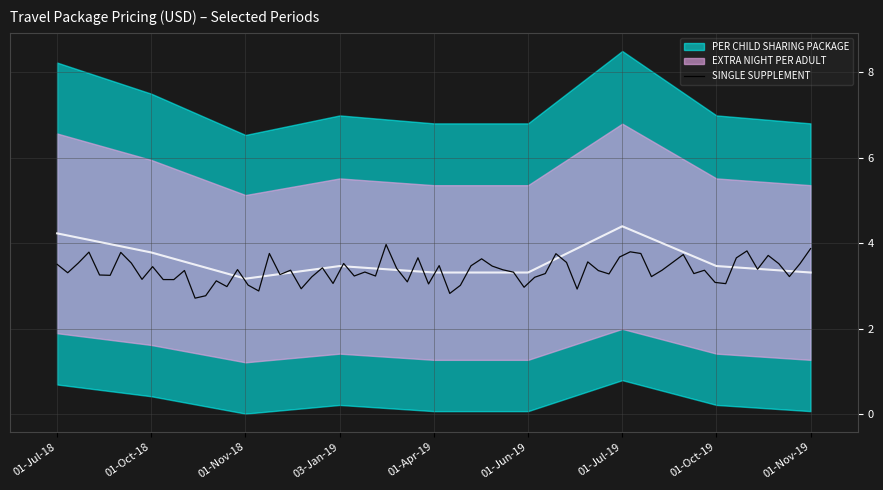

Where is the first local maximum?

03-Jan-19